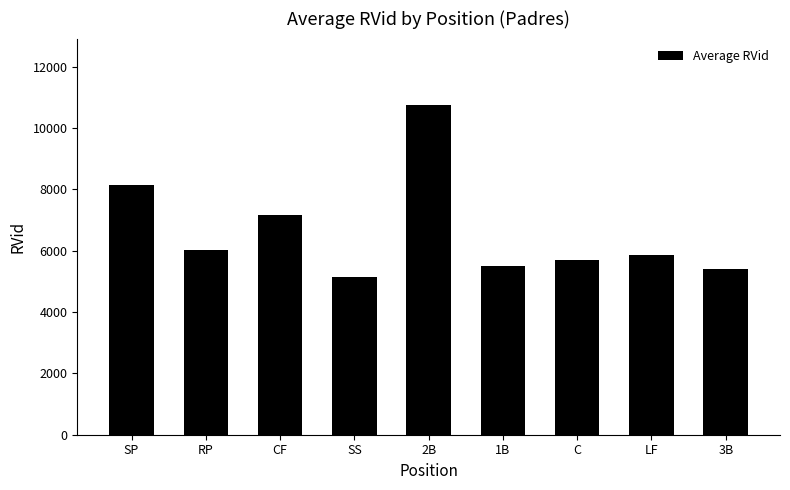

What is the value of the 1st bar from the left?

8156